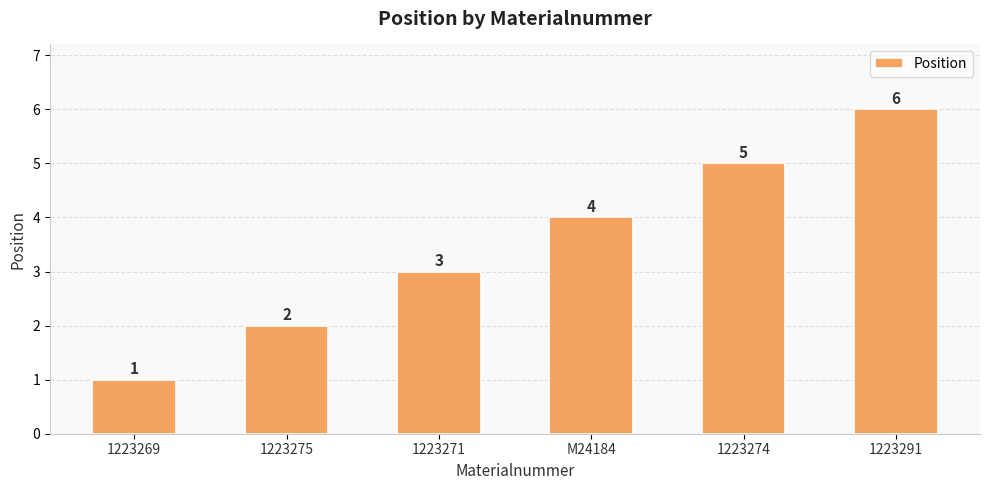

Approximately how many times larger is the value at M24184 compared to 1223271?

1.3